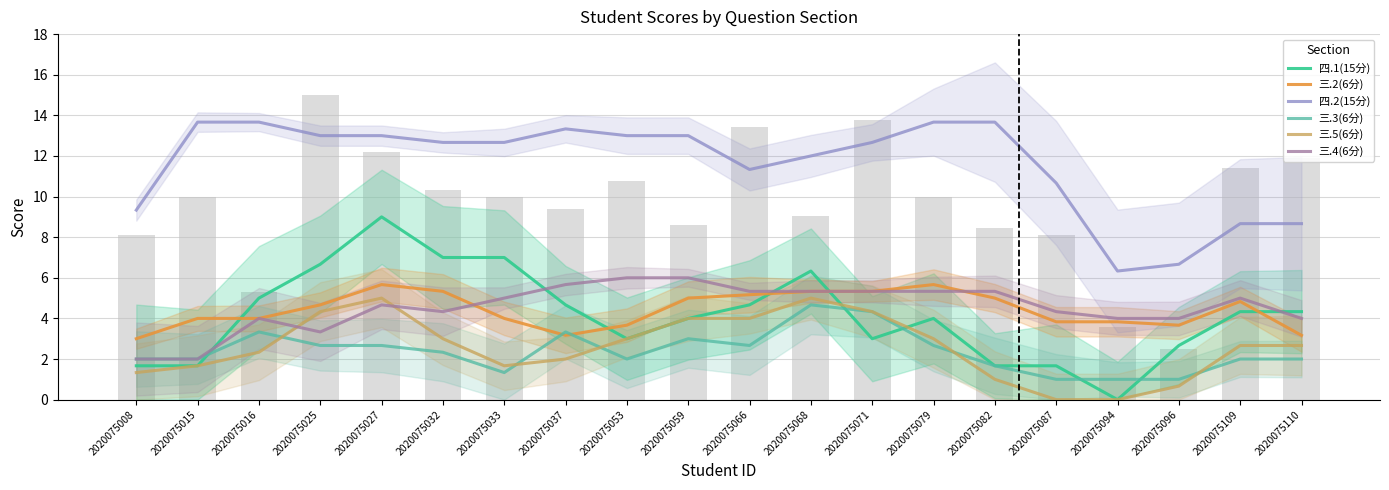

How many distinct data groups are displayed?

6